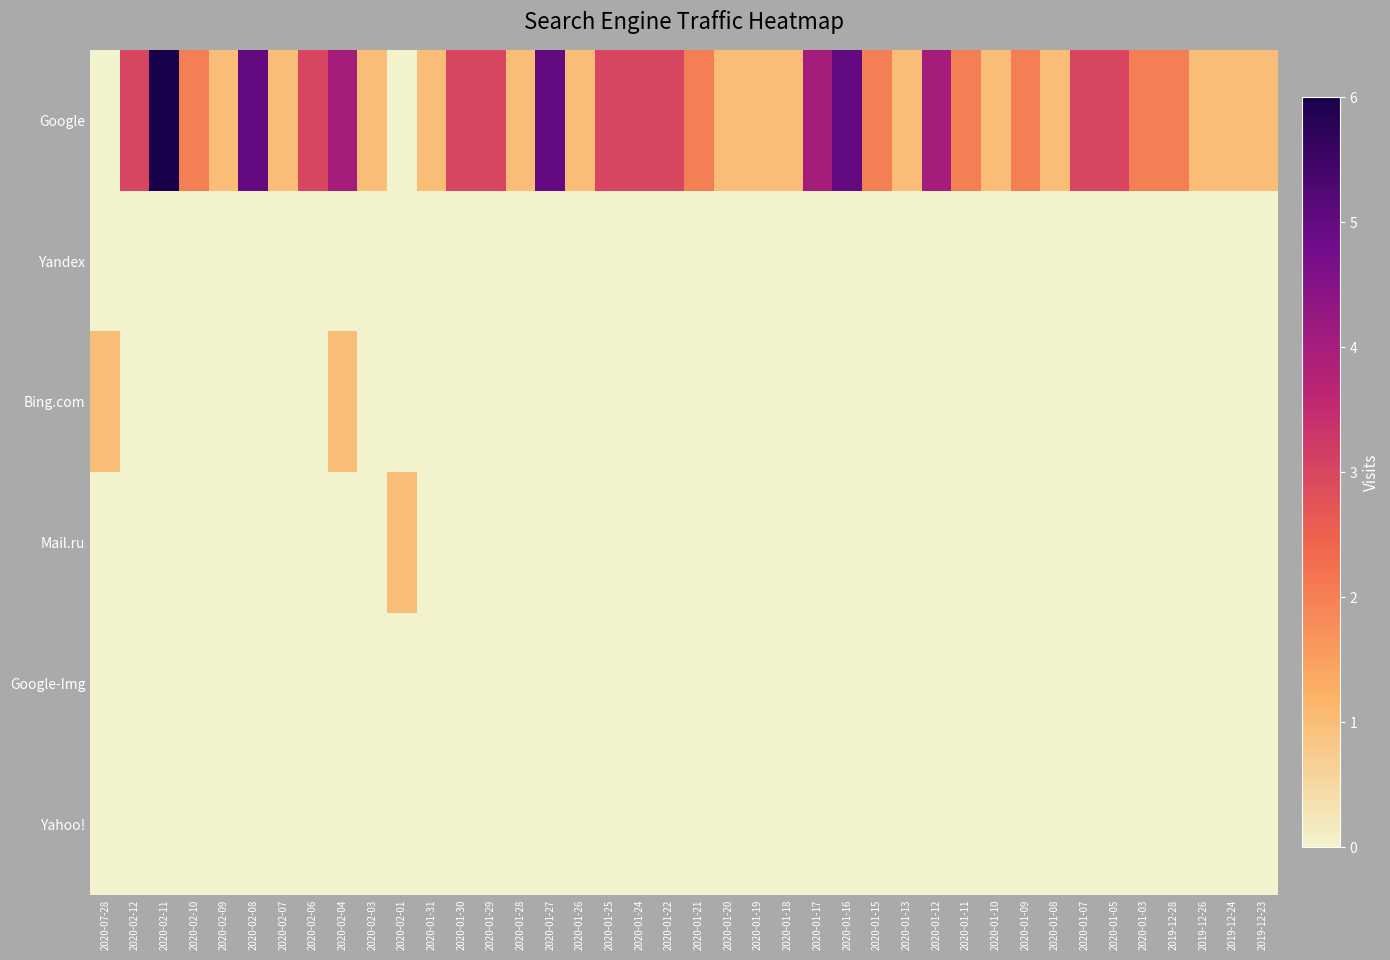

What is the difference between the highest and lowest values at 2020-07-28?

1